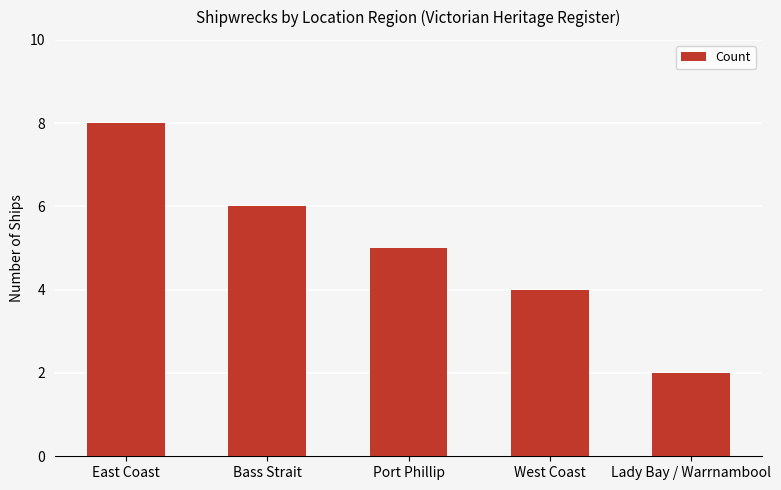

Count the values in the range 4 to 6.

3